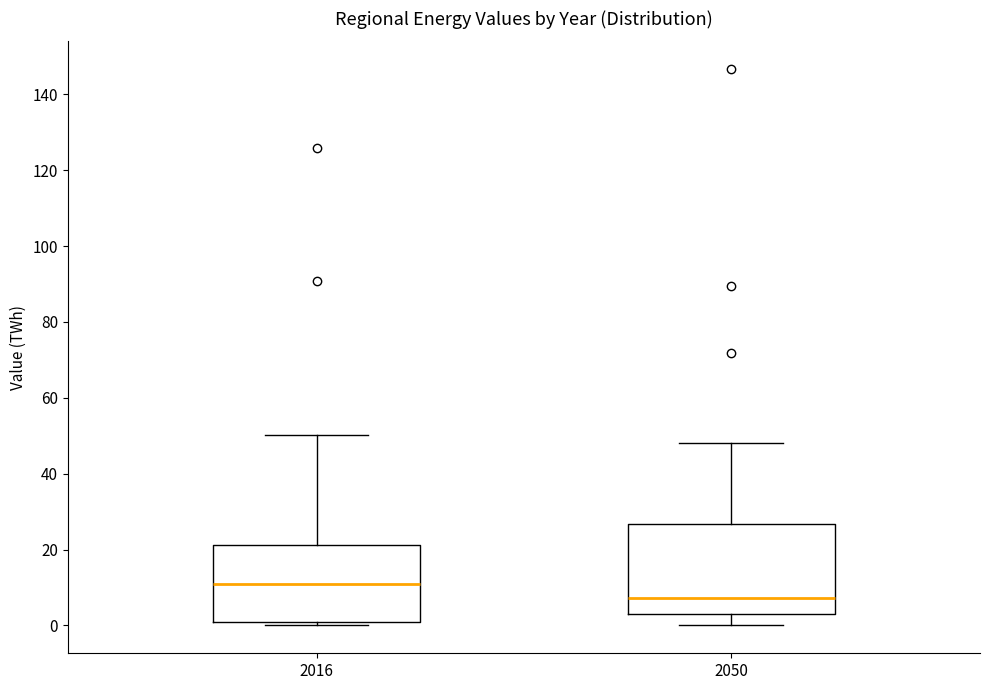

Comparing the boxes themselves (not the whiskers), which one is the tallest?

2050